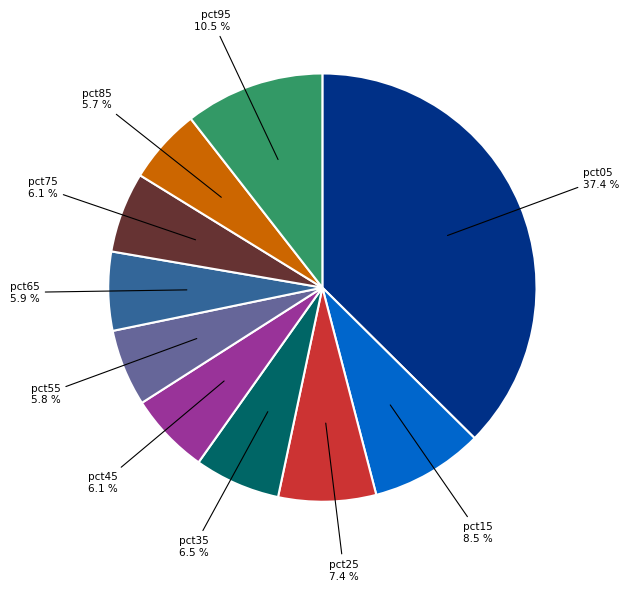

To the nearest percent, what percentage of the pie is pct45?

6%